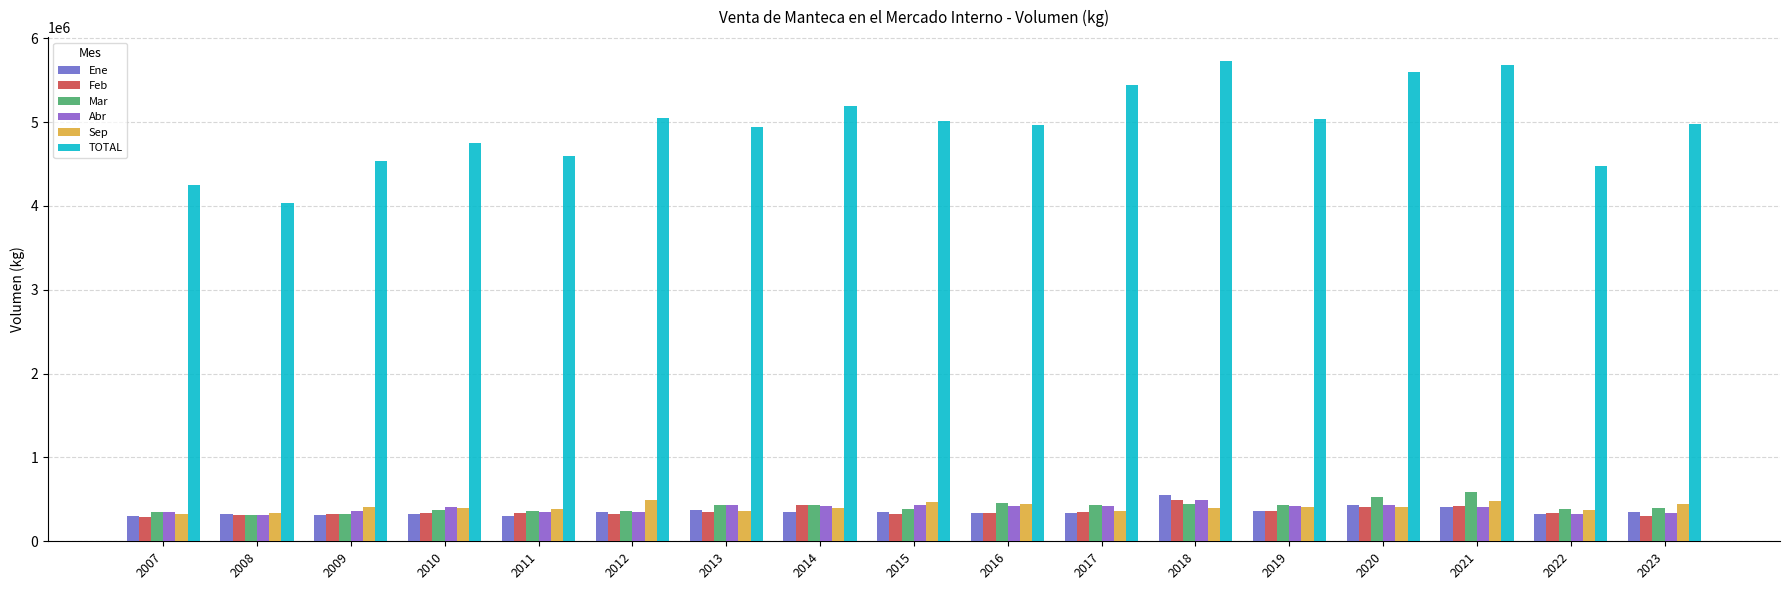

Where does the Feb series first go above 336402?

2013